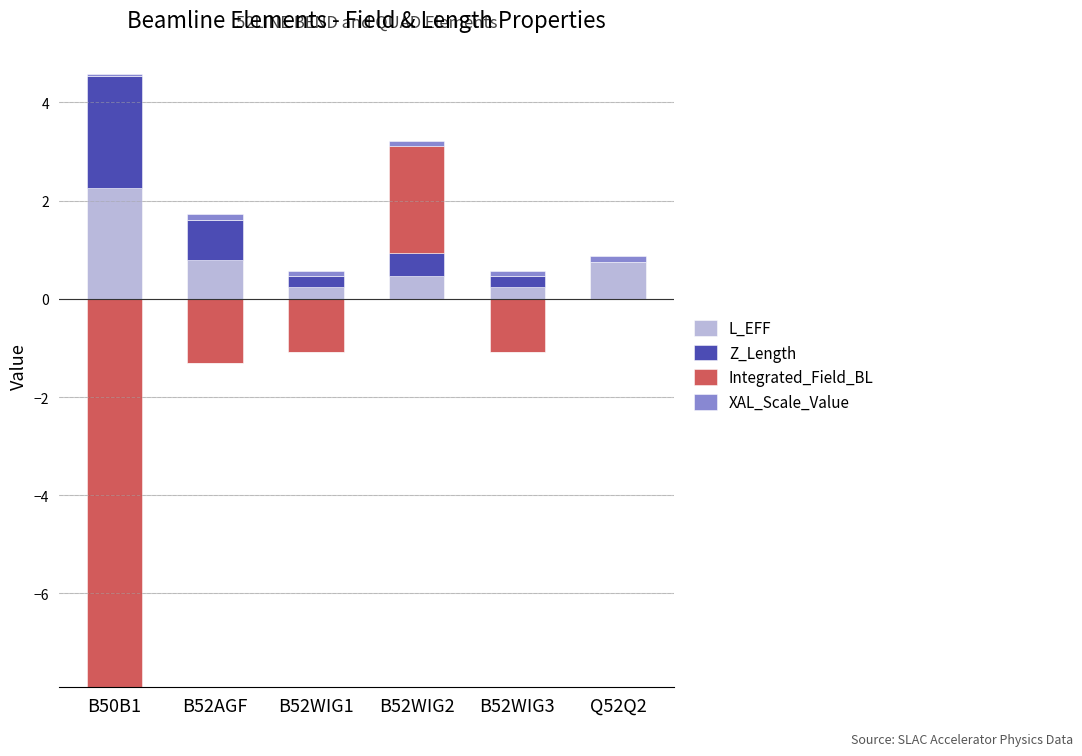

What is the sum of the XAL_Scale_Value values at Q52Q2 and B52AGF?

0.3